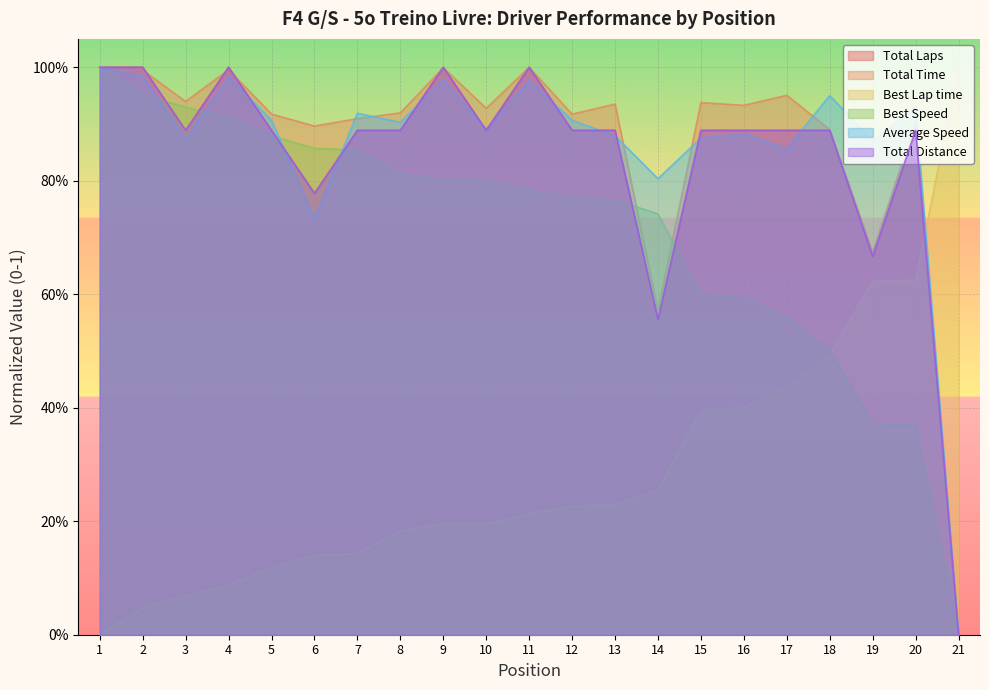

Reading left to right, transcribe all the data shown in this chart.

Total Laps: 1.0	1.0	0.9	1.0	0.9	0.8	0.9	0.9	1.0	0.9	1.0	0.9	0.9	0.6	0.9	0.9	0.9	0.9	0.7	0.9	0.0
Total Time: 1.0	1.0	0.9	1.0	0.9	0.9	0.9	0.9	1.0	0.9	1.0	0.9	0.9	0.6	0.9	0.9	1.0	0.9	0.7	0.9	0.0
Best Lap time: 0.0	0.0	0.1	0.1	0.1	0.1	0.1	0.2	0.2	0.2	0.2	0.2	0.2	0.3	0.4	0.4	0.4	0.5	0.6	0.6	1.0
Best Speed: 1.0	1.0	0.9	0.9	0.9	0.9	0.9	0.8	0.8	0.8	0.8	0.8	0.8	0.7	0.6	0.6	0.6	0.5	0.4	0.4	0.0
Average Speed: 1.0	1.0	0.9	1.0	0.9	0.7	0.9	0.9	1.0	0.9	1.0	0.9	0.9	0.8	0.9	0.9	0.9	1.0	0.9	0.9	0.0
Total Distance: 1.0	1.0	0.9	1.0	0.9	0.8	0.9	0.9	1.0	0.9	1.0	0.9	0.9	0.6	0.9	0.9	0.9	0.9	0.7	0.9	0.0